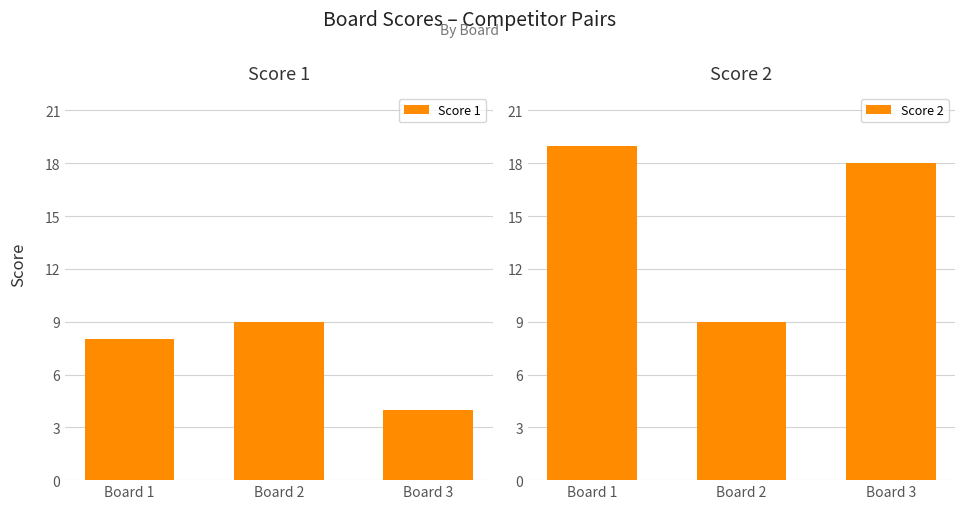

Reading left to right, list all the values displayed in this chart.

Score 1: Board 1=8	Board 2=9	Board 3=4
Score 2: Board 1=19	Board 2=9	Board 3=18